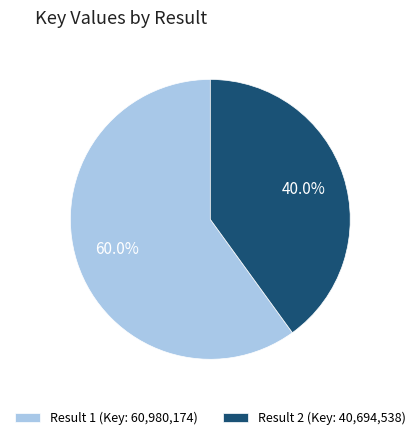

How many slices are in this pie chart?

2